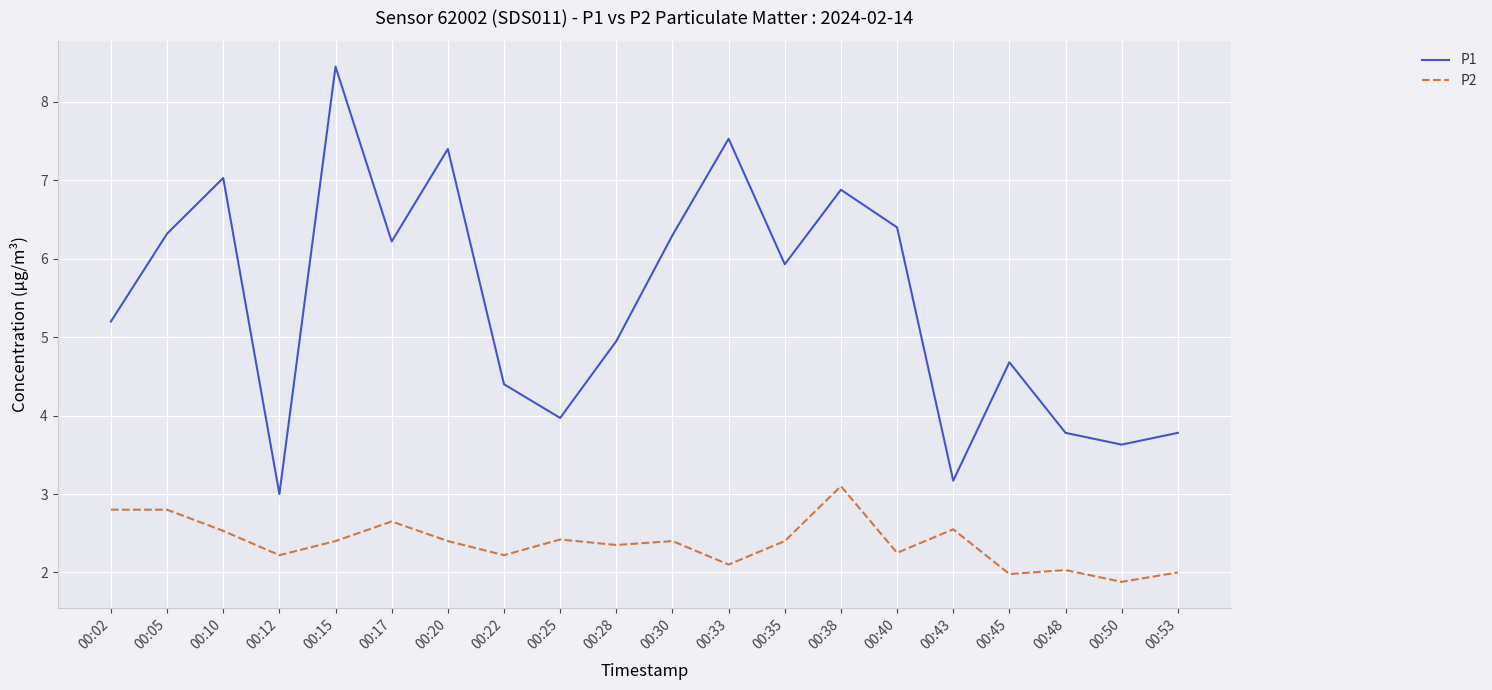

The value of P1 at 00:28 is 5.0. True or false?

True